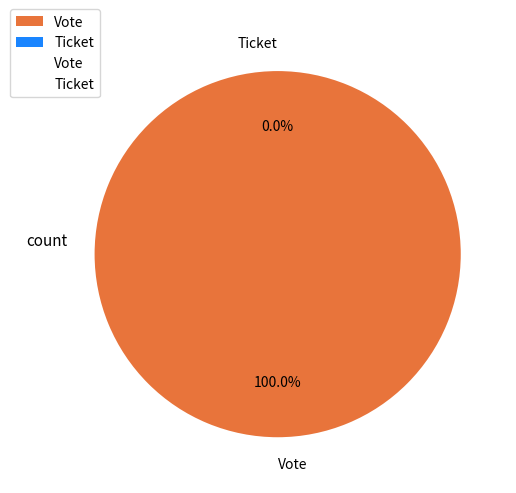

Which has a higher value, Vote or Ticket?

Vote